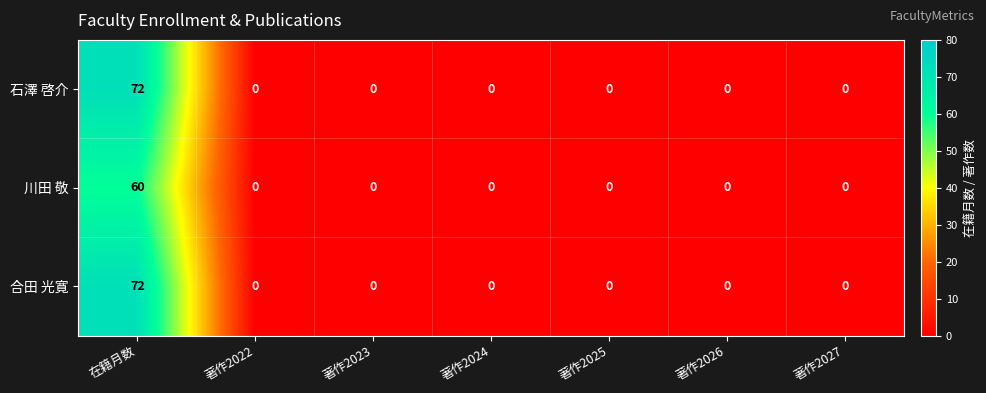

At which category is the sum across all series the highest?

在籍月数